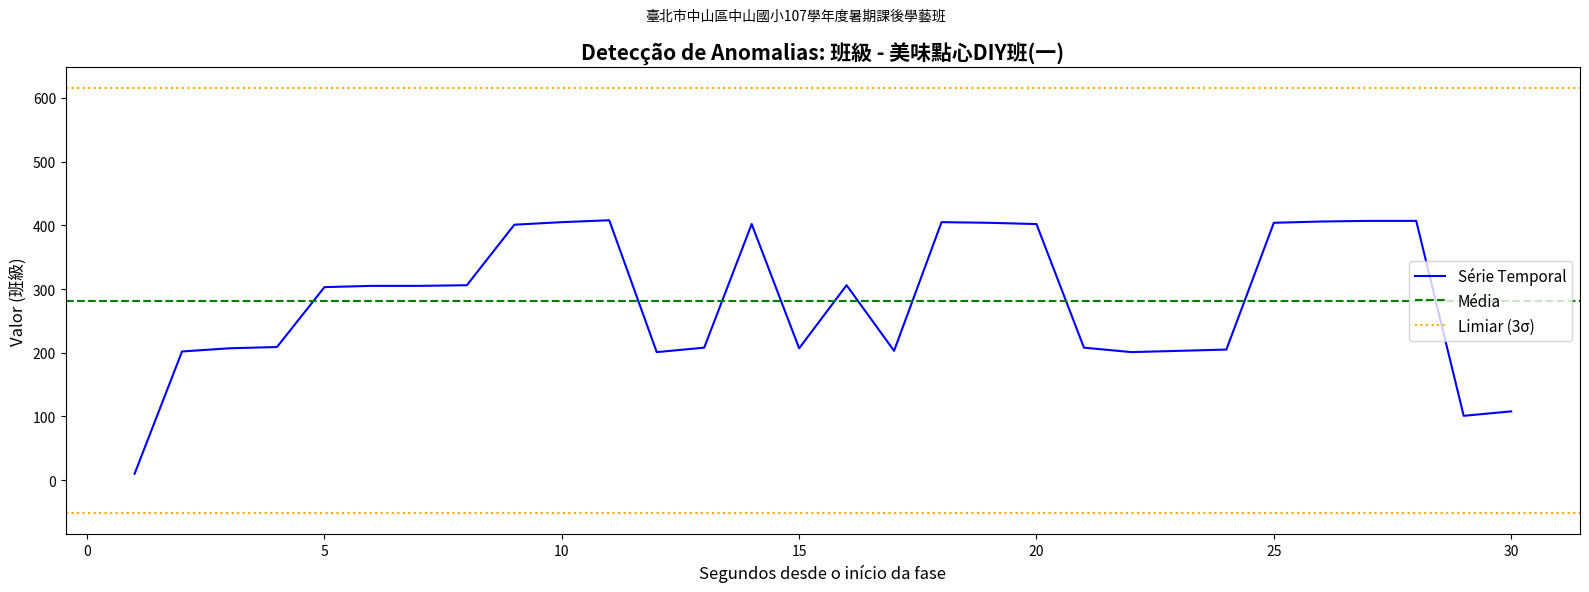

Does the chart have visible grid lines?

No